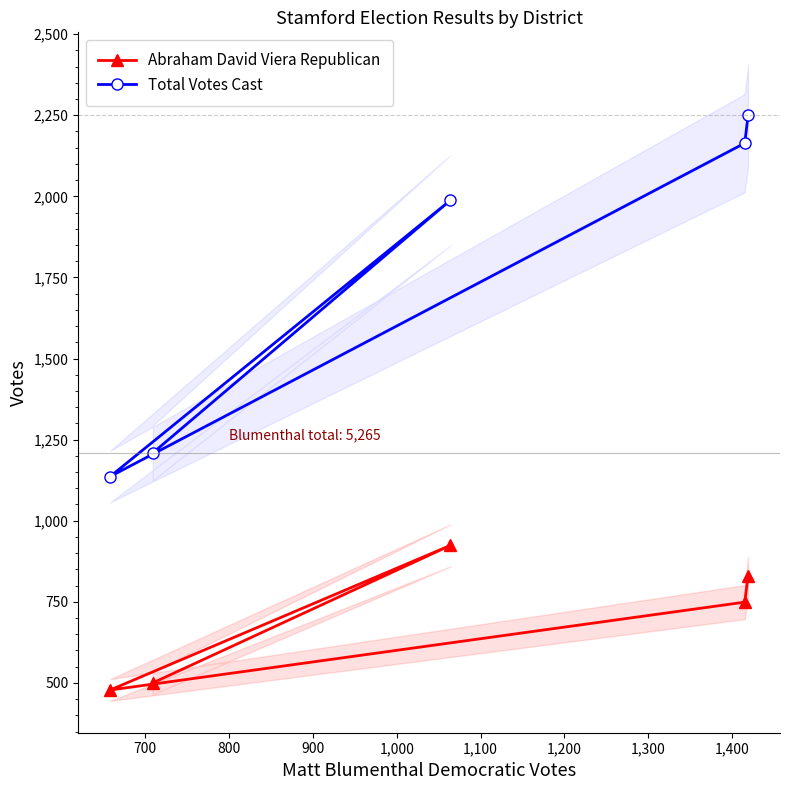

What are all the series names shown in the legend?

Abraham David Viera Republican, Total Votes Cast